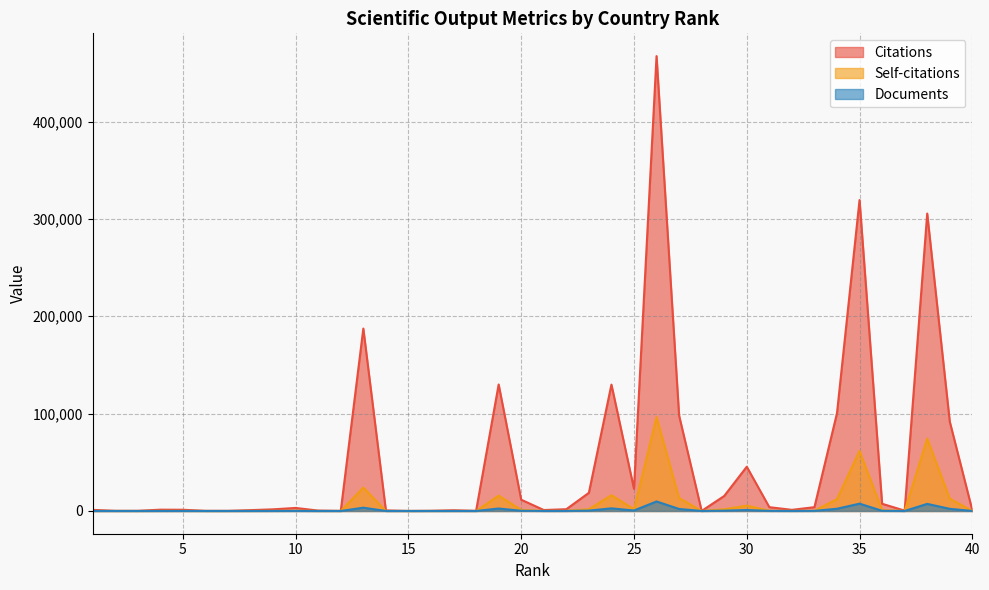

How many lines are shown in the chart?

3